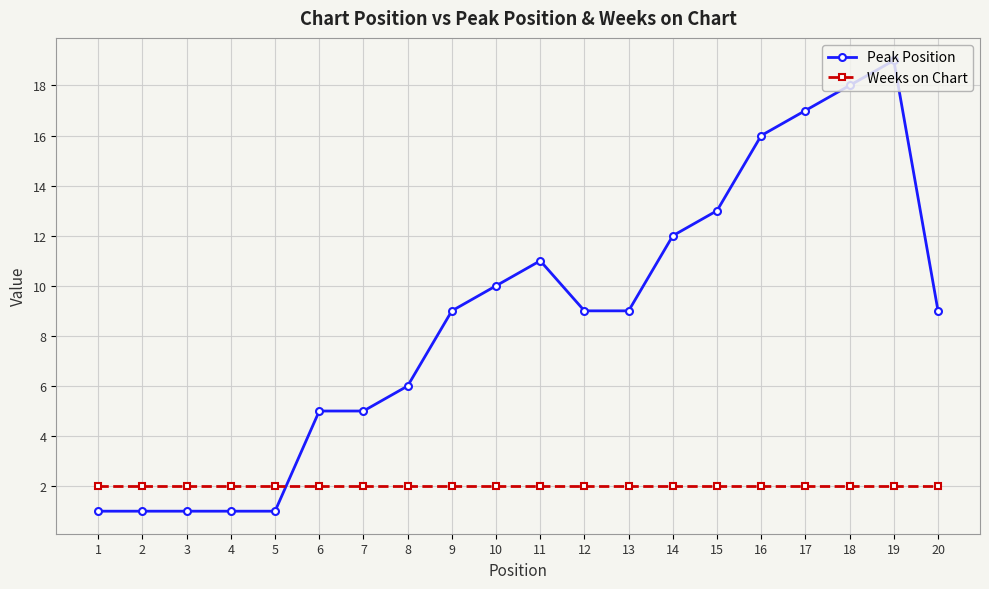

True or false: Weeks on Chart has a value of 3 at 20.

False